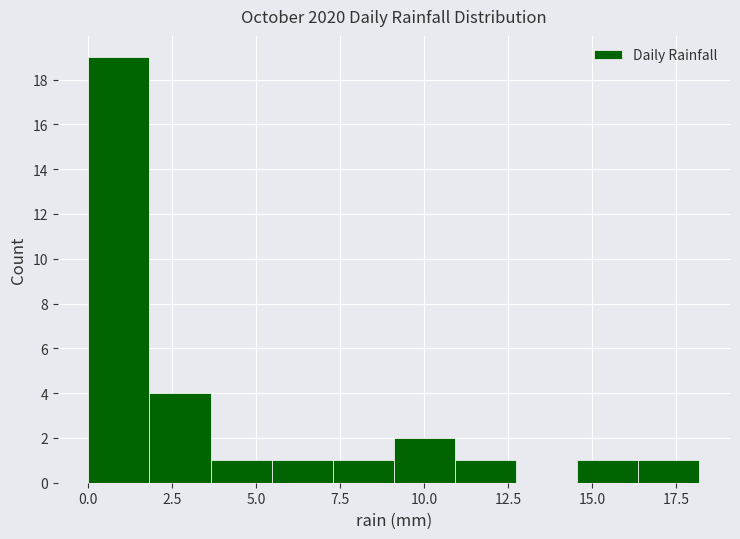

Around what value on the x-axis is the tallest bar? Give the approximate position of its centre, as read against the axis.

1.0